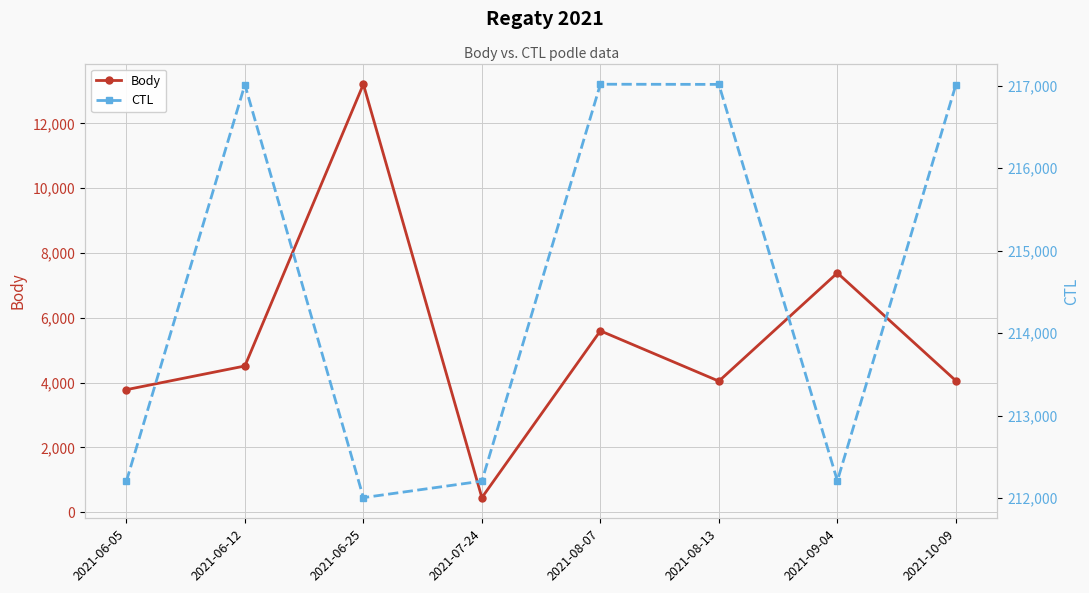

How many lines are shown in the chart?

2